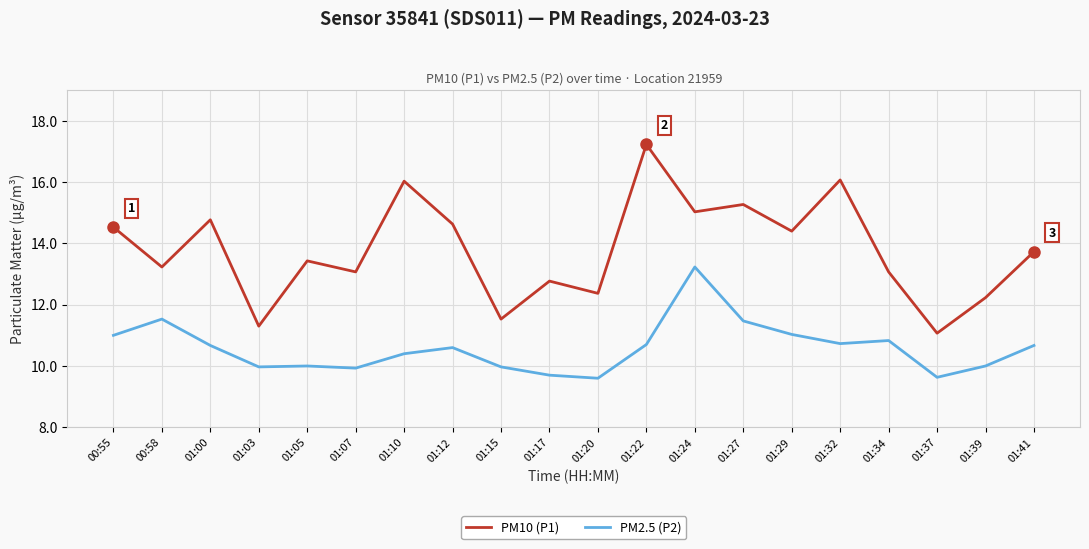

At which category is the sum across all series the highest?

01:24